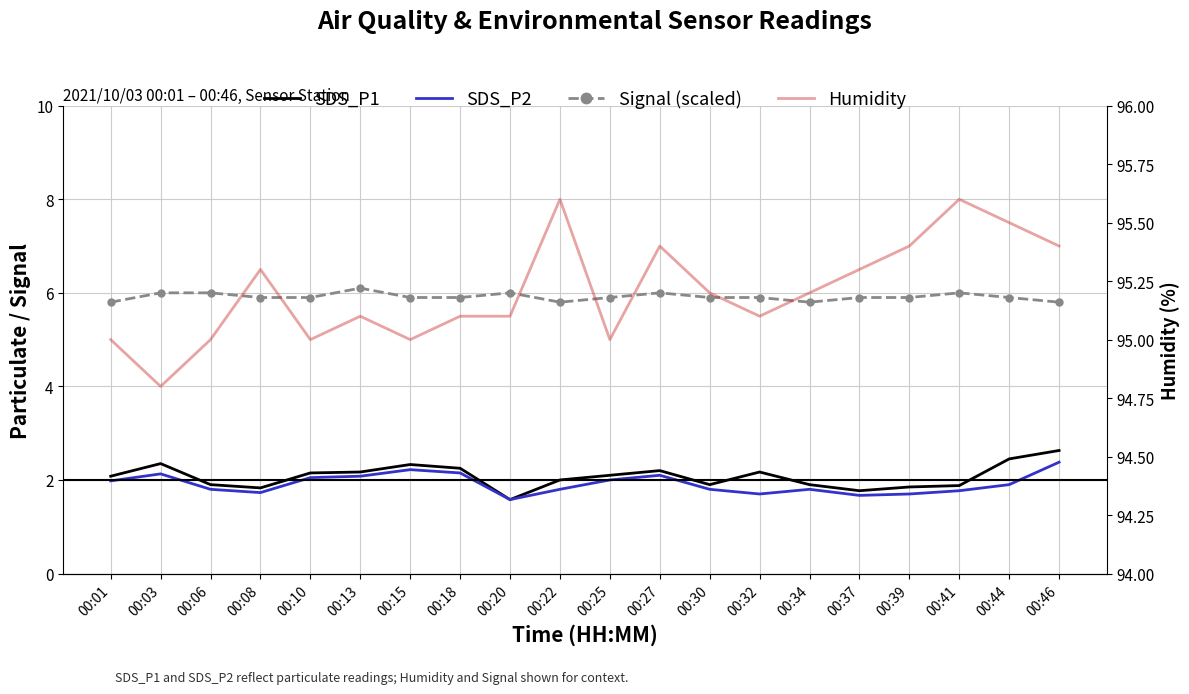

In SDS_P1, how many points are higher than both neighbors (excluding endpoints)?

4